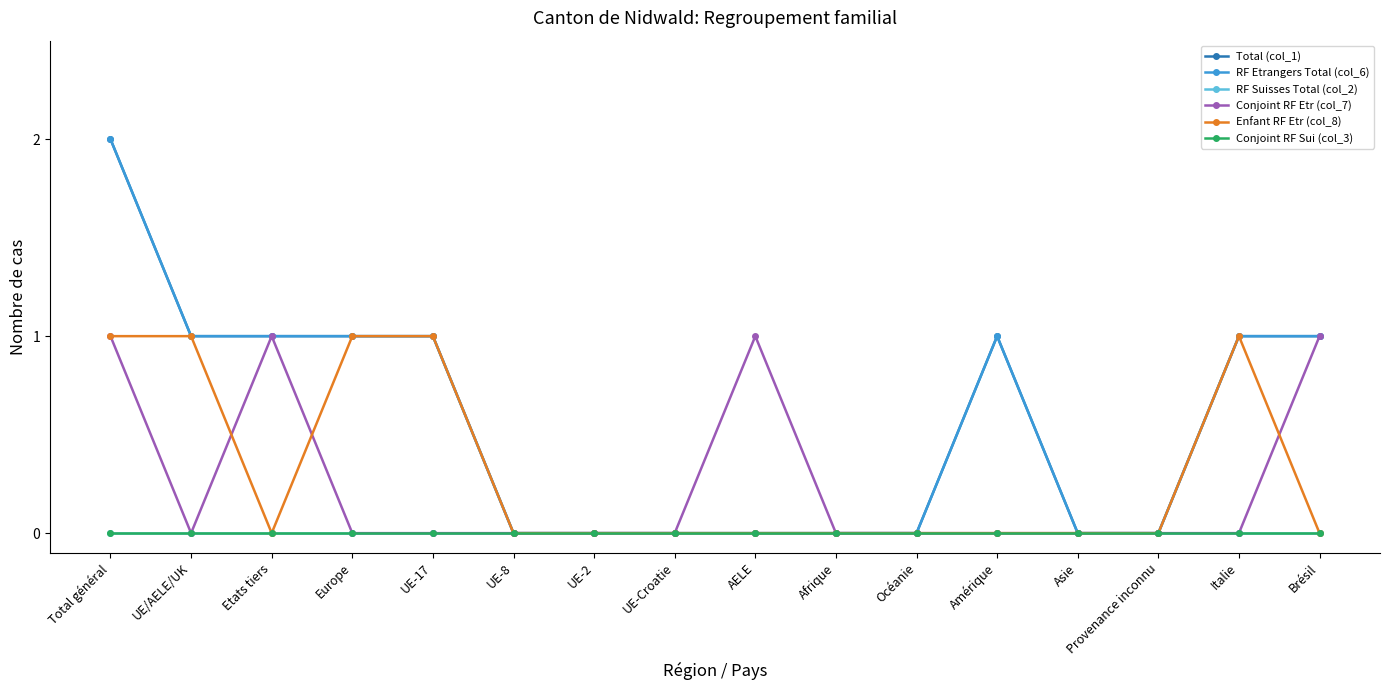

Is this an area chart (filled region under the line)?

No